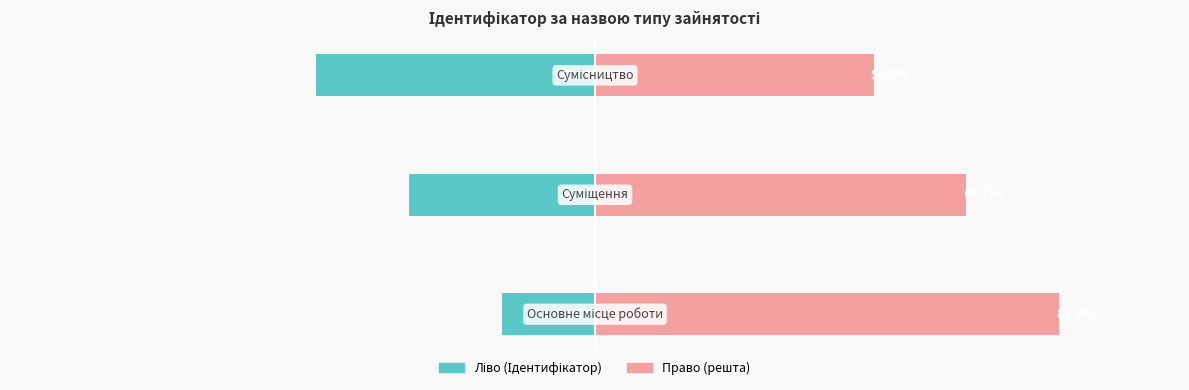

Which series has the widest spread of values?

Ідентифікатор (право)